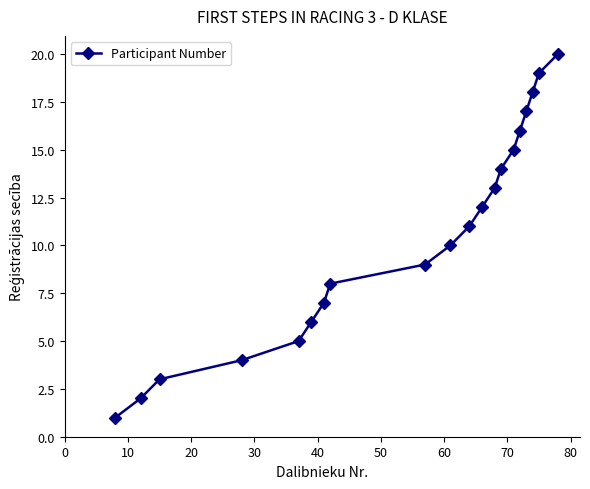

How many data points are less than 11?

10